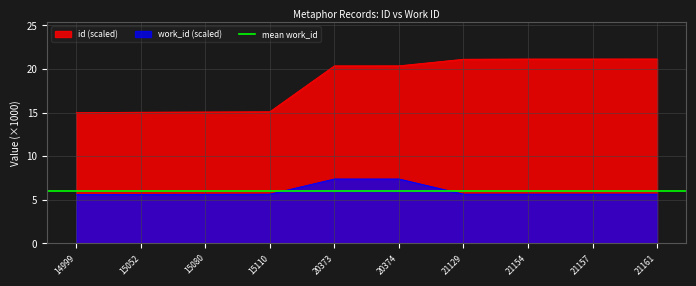

What is the sum of all id values?

185.6